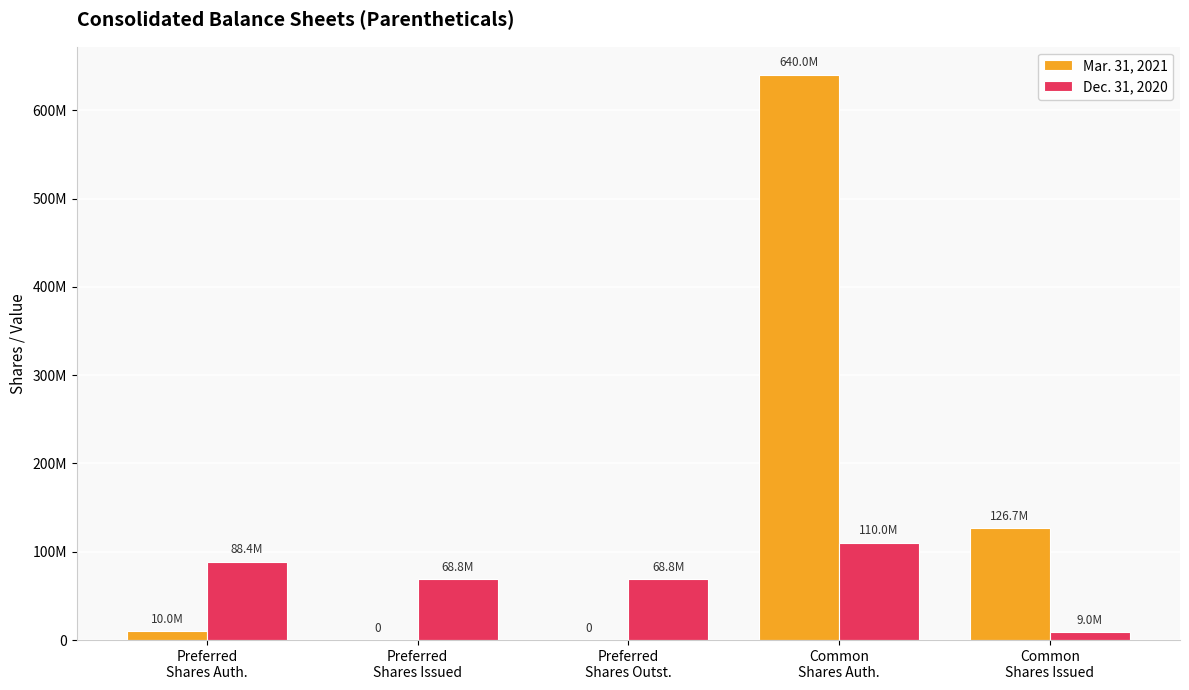

Reading left to right, what are all the values shown in this chart?

Mar. 31, 2021: Preferred
Shares Auth.=10000000	Preferred
Shares Issued=0	Preferred
Shares Outst.=0	Common
Shares Auth.=640000000	Common
Shares Issued=126727134
Dec. 31, 2020: Preferred
Shares Auth.=88406871	Preferred
Shares Issued=68776614	Preferred
Shares Outst.=68776614	Common
Shares Auth.=110000000	Common
Shares Issued=8992039